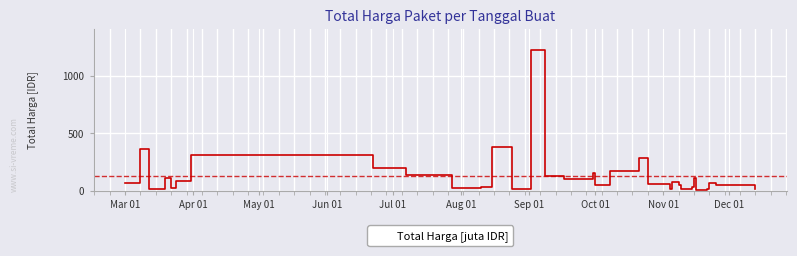

What is the difference between the maximum and minimum values?

1220.9